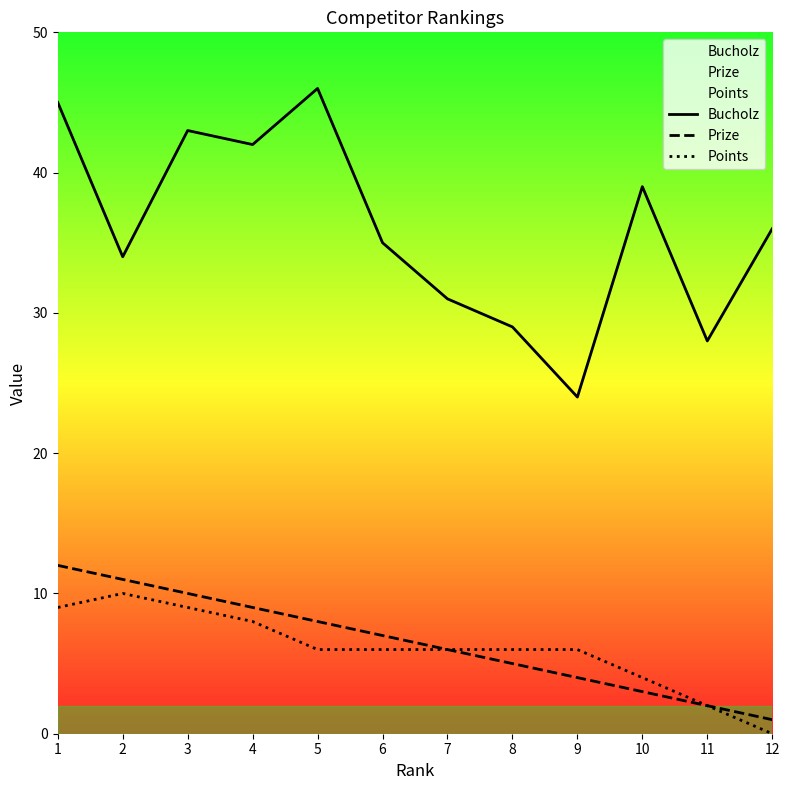

Does the chart display data point markers on the line(s)?

No